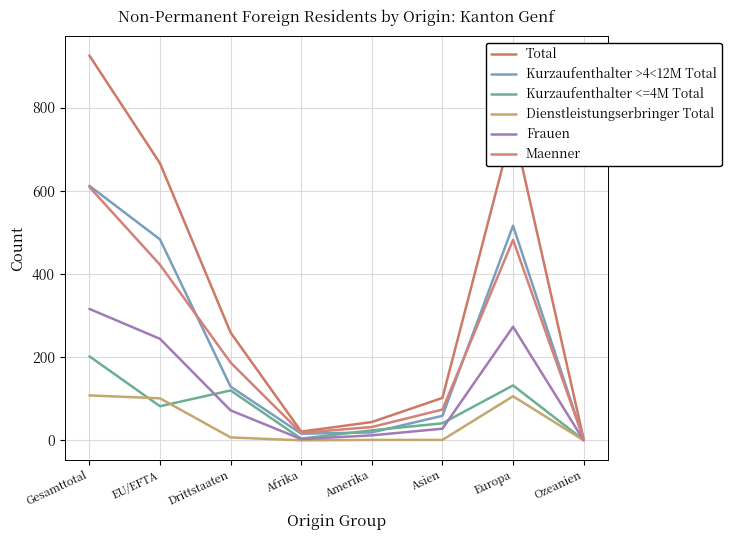

How many lines are shown in the chart?

6